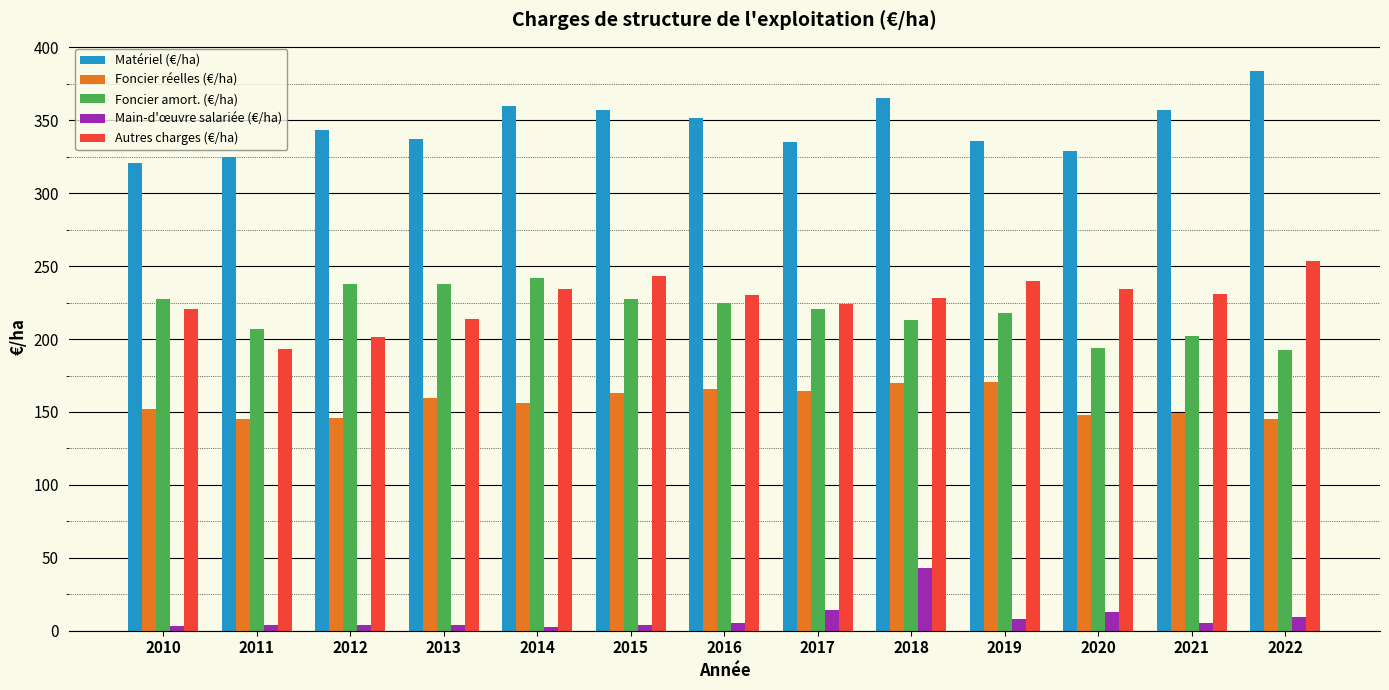

How many groups of bars are there?

13